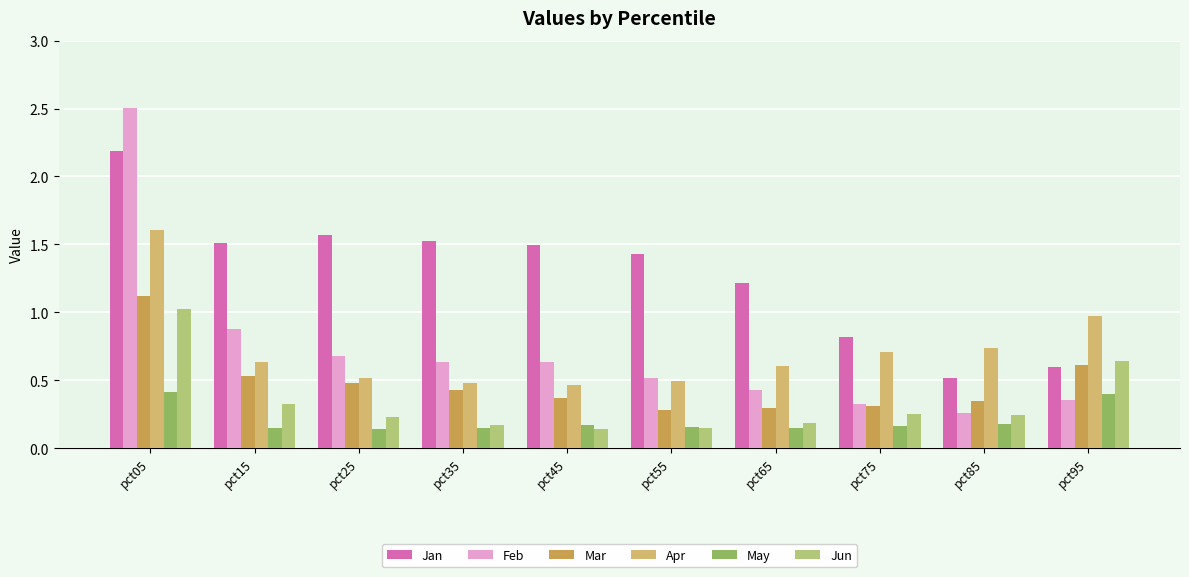

Rank the series at pct65 from highest to lowest value.

Jan, Apr, Feb, Mar, Jun, May